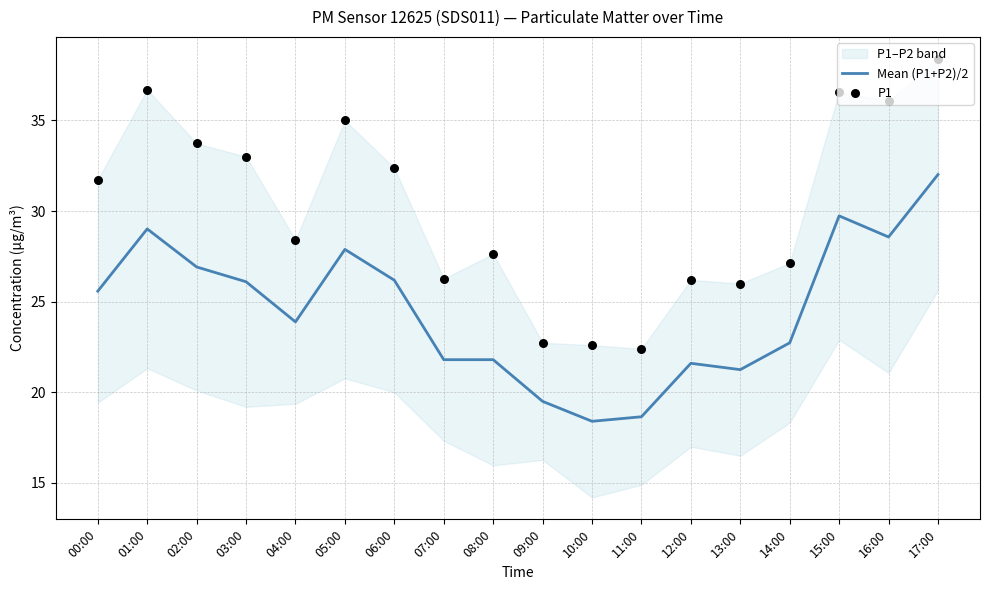

At which category is the sum across all series the highest?

17:00